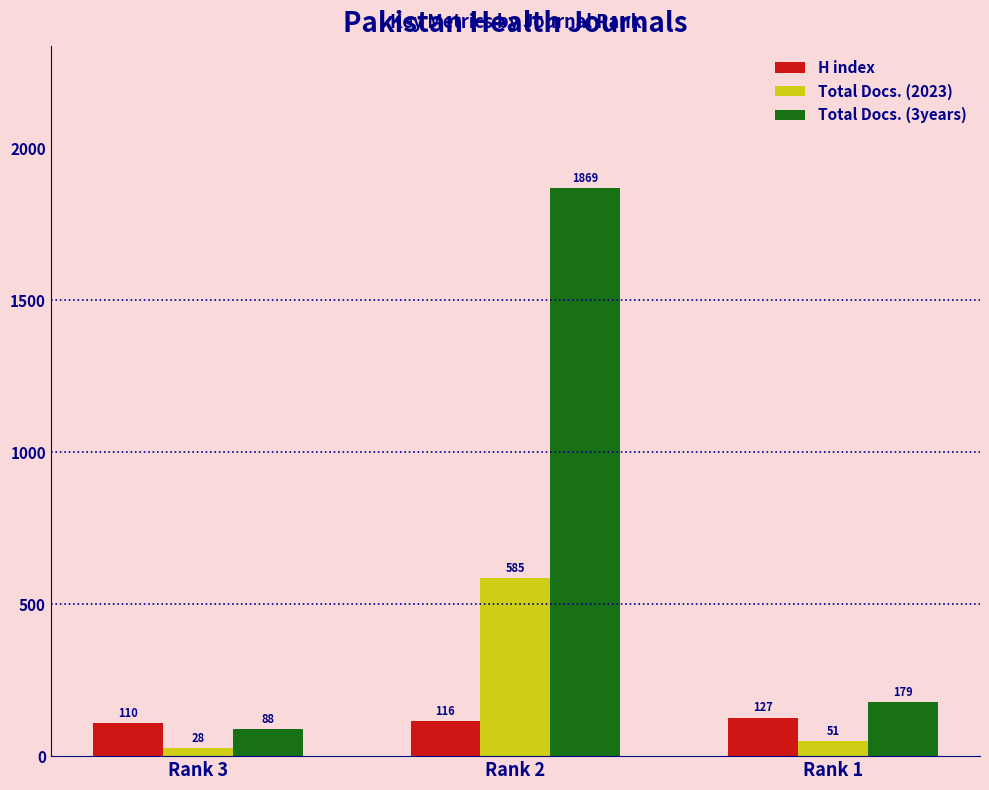

What is the value of the H index bar at the 3rd from the left?

127